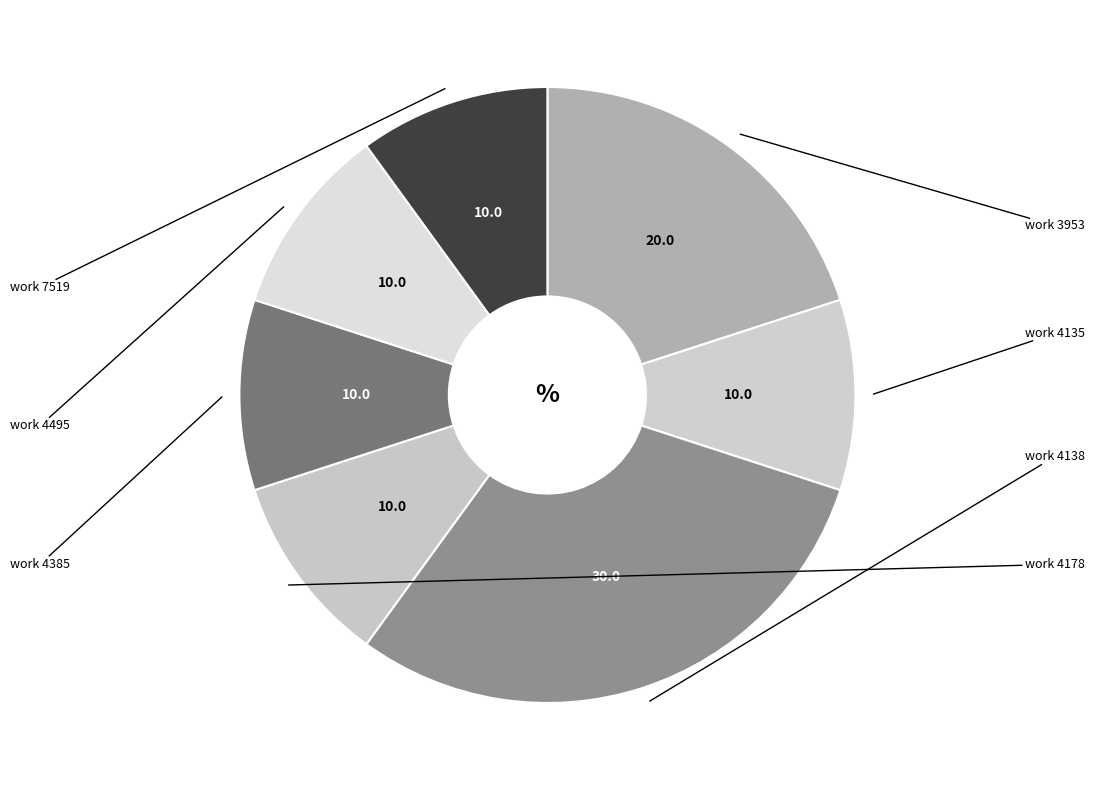

How many segments does this pie chart have?

7